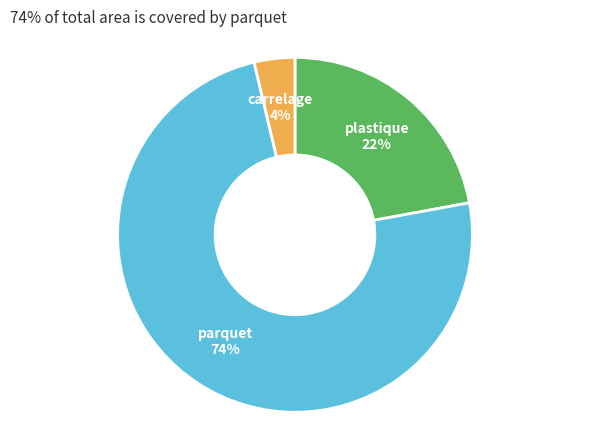

Is there a majority slice in this chart?

Yes